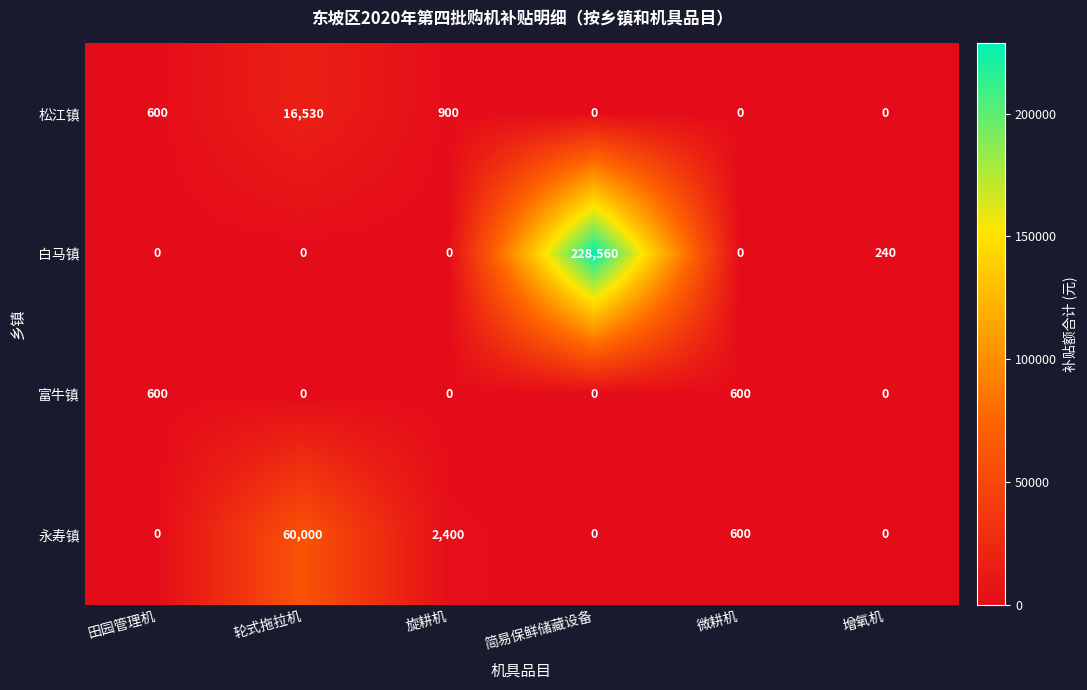

Count the number of data series in this chart.

4